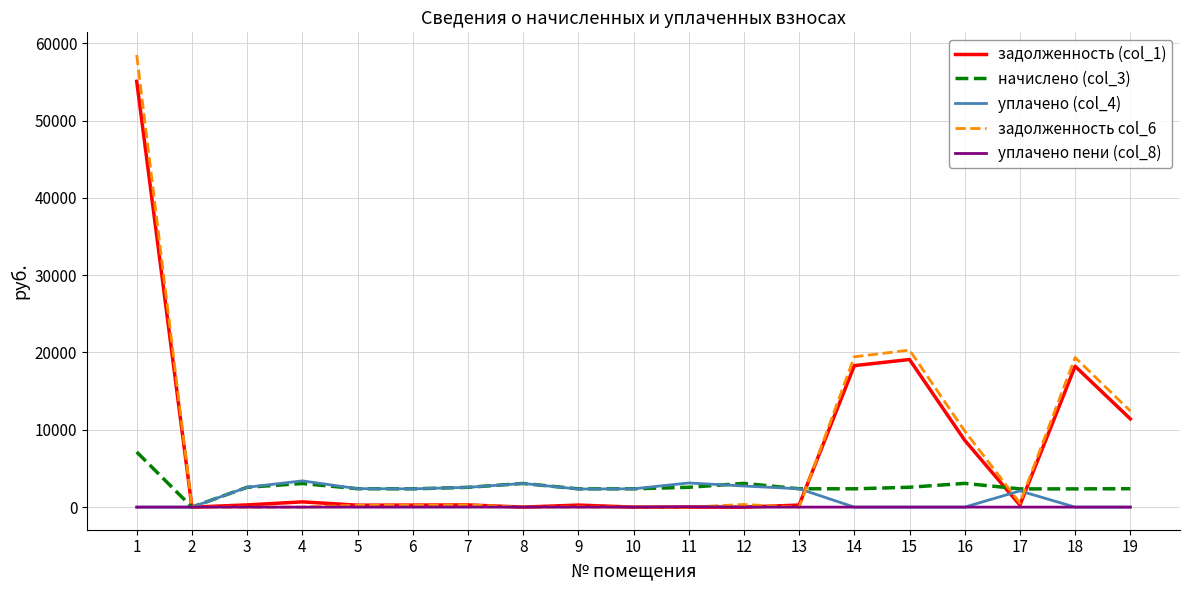

The value of начислено (col_3) at 9 is 2364.0. True or false?

True